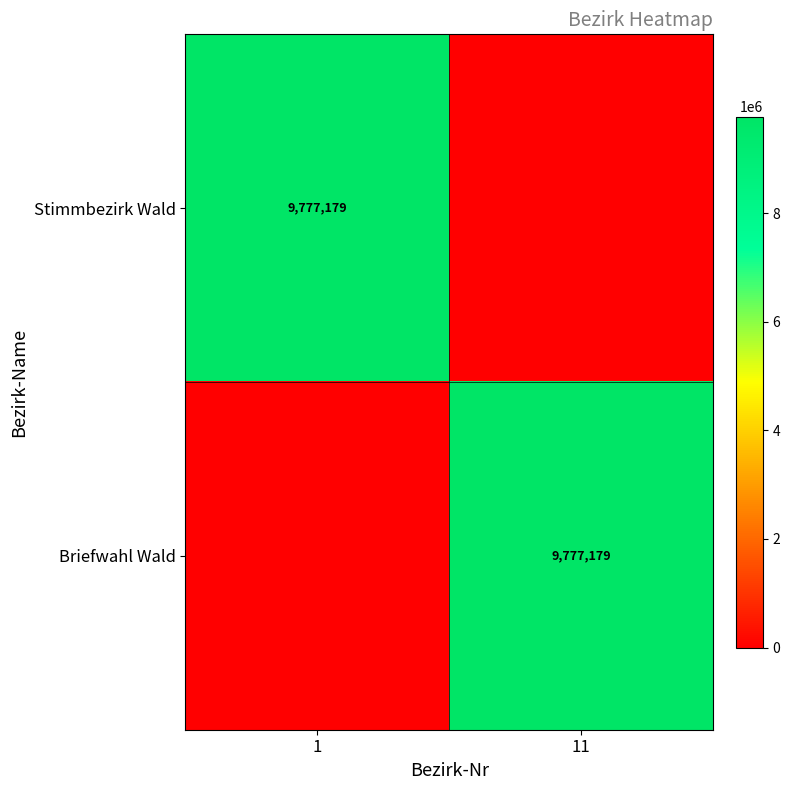

What is the total value across all series at 11?

9777179